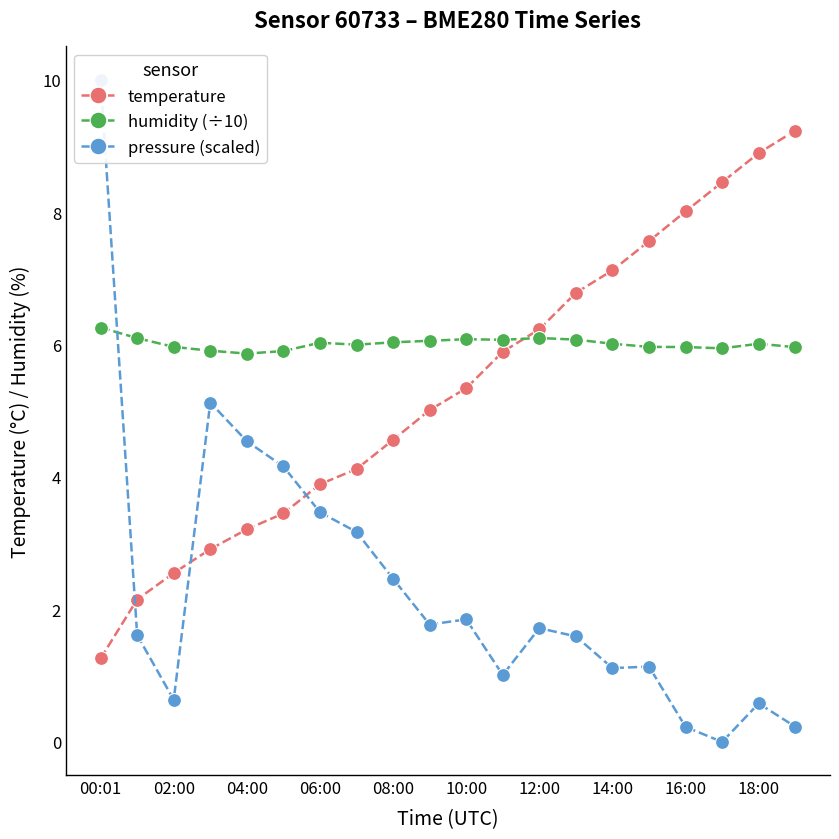

Which series ends up on top after the final intersection of humidity (÷10) and temperature?

temperature